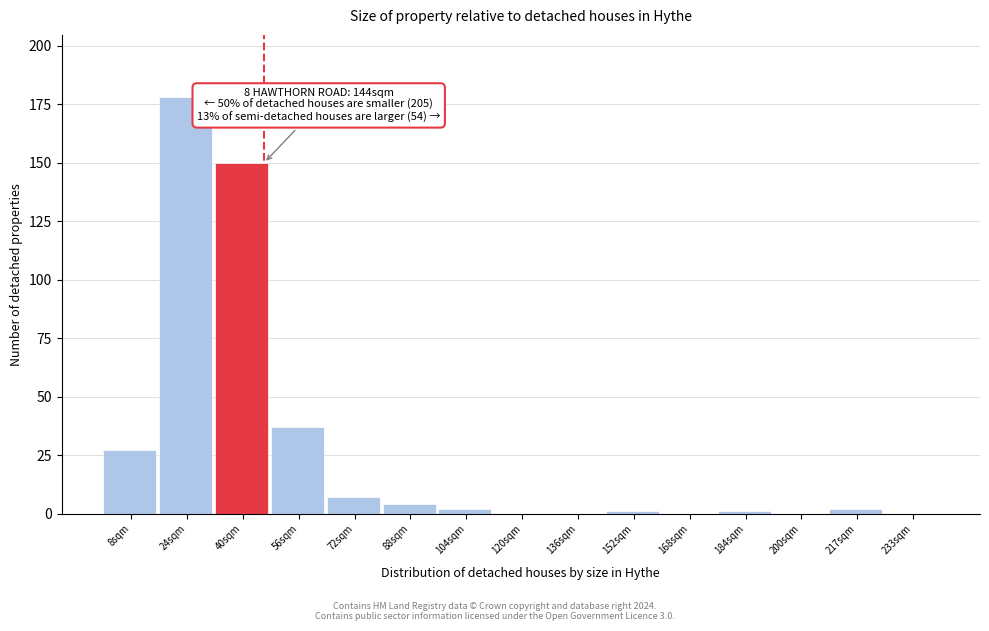

Reading left to right, what are all the values shown in this chart?

8sqm=27	24sqm=178	40sqm=150	56sqm=37	72sqm=7	88sqm=4	104sqm=2	120sqm=0	136sqm=0	152sqm=1	168sqm=0	184sqm=1	200sqm=0	217sqm=2	233sqm=0